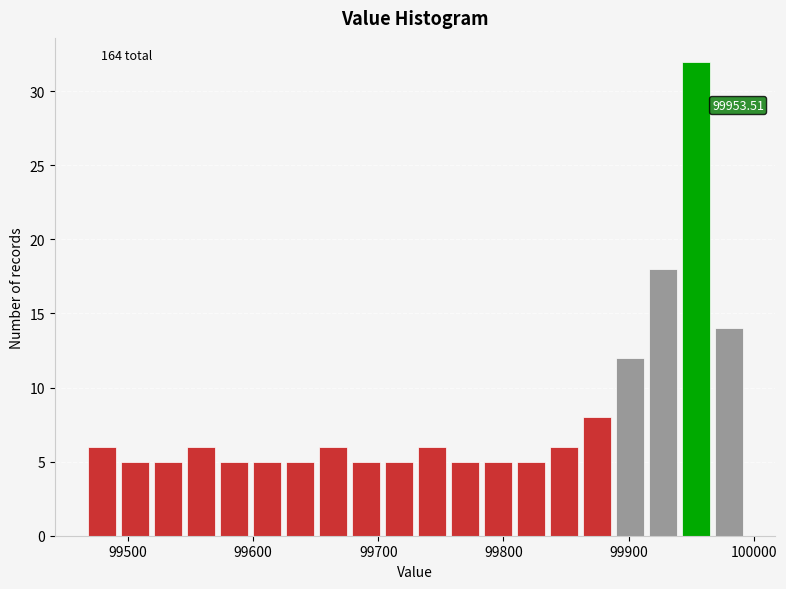

Around what value on the x-axis is the tallest bar? Give the approximate position of its centre, as read against the axis.

99950